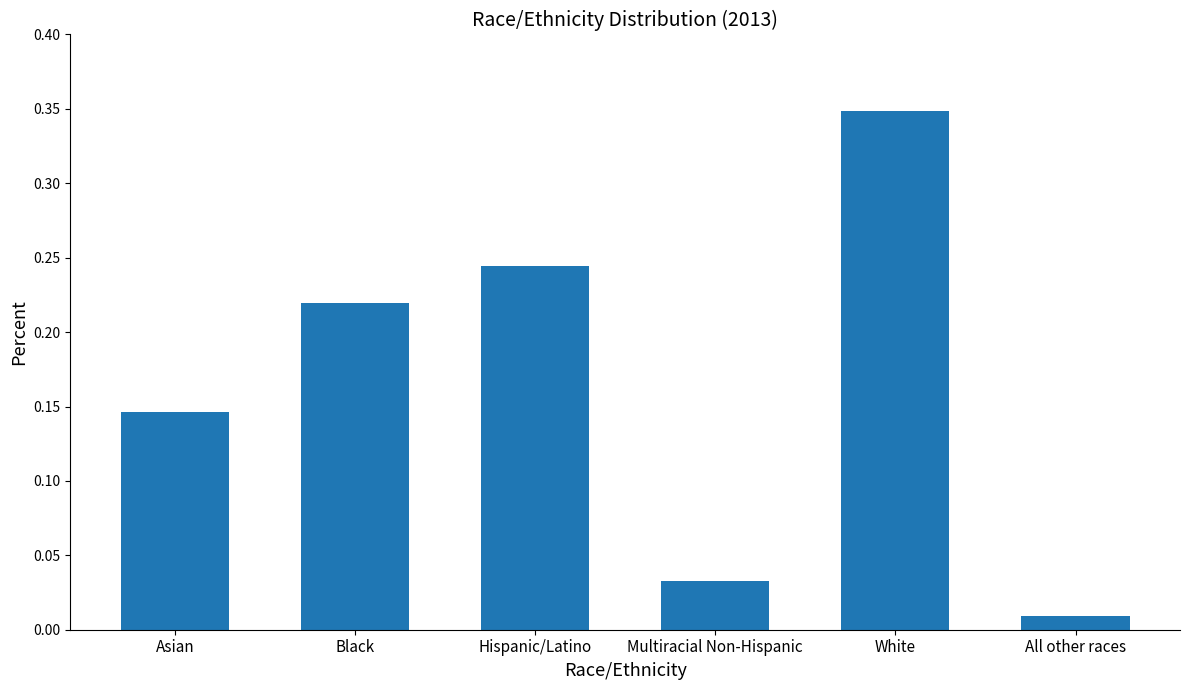

What is the sum of all values?

1.0